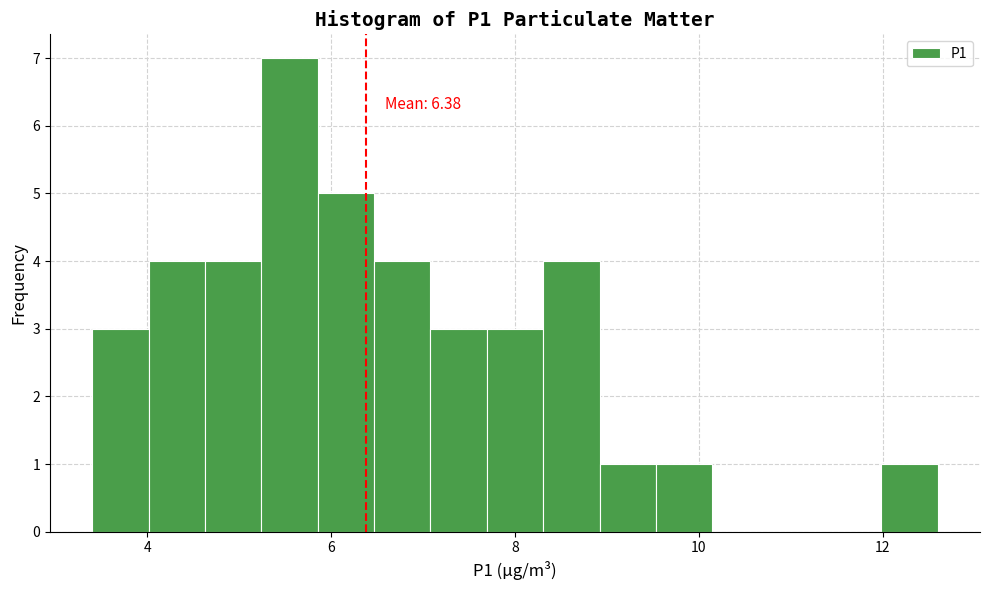

Around what value on the x-axis is the tallest bar? Give the approximate position of its centre, as read against the axis.

5.6